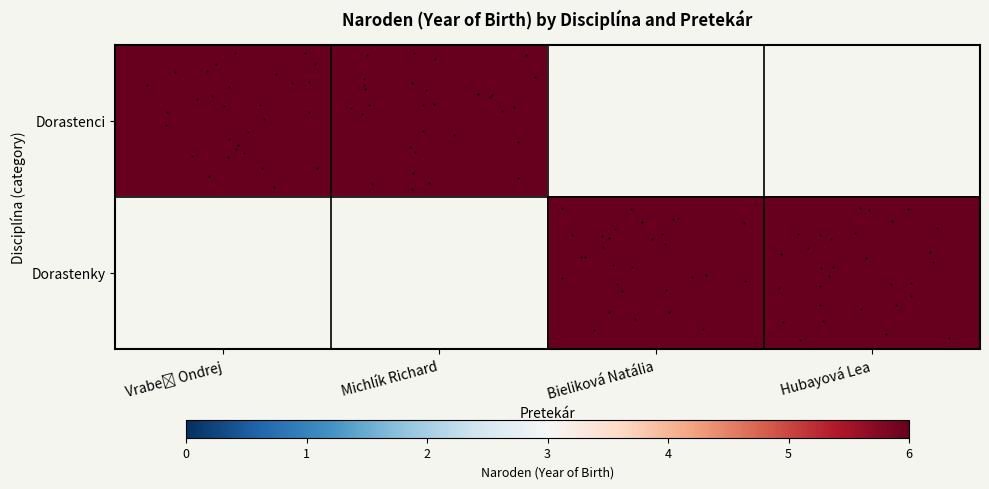

What is the maximum value shown in the chart?

6